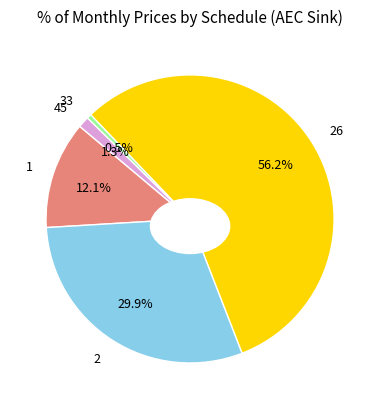

Rank the categories by value from lowest to highest.

33, 45, 1, 2, 26